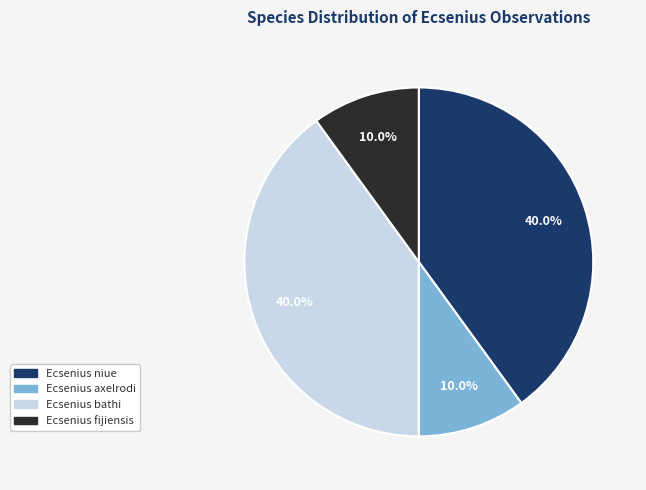

True or false: Ecsenius bathi accounts for 40% of the total.

True